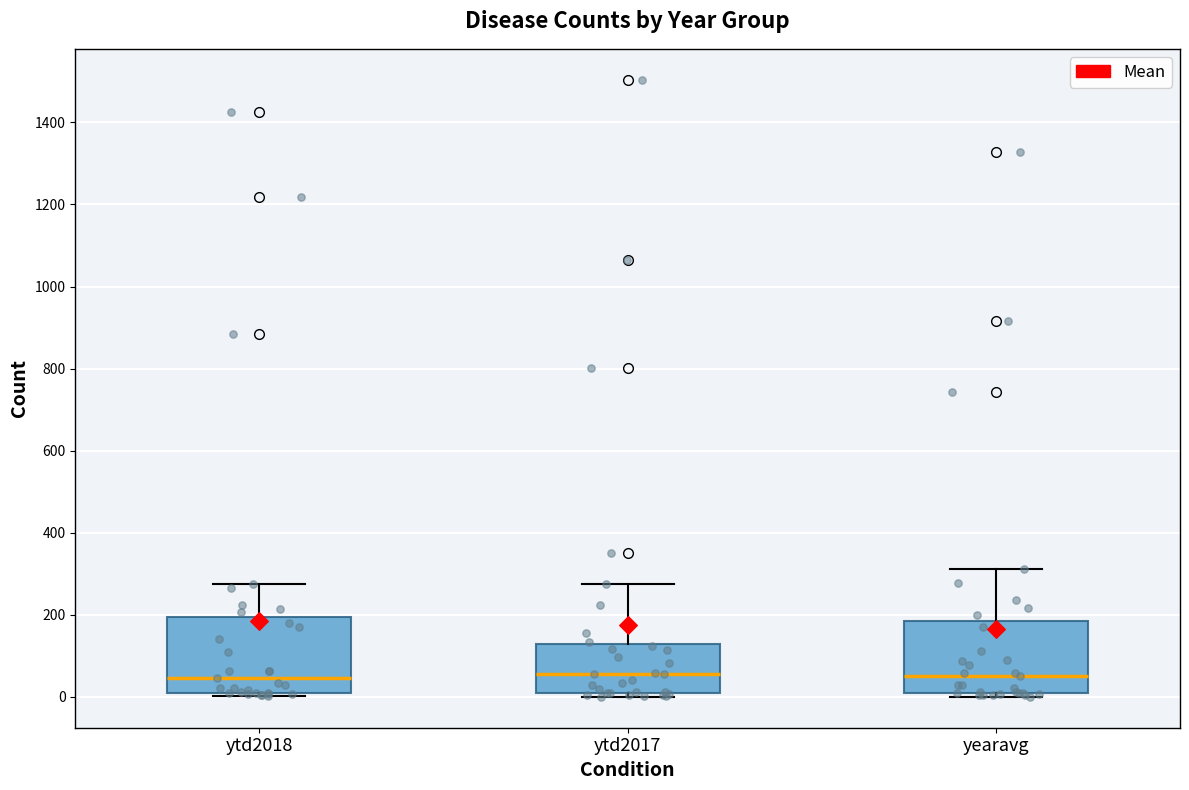

Reading left to right, read every box against the y-axis: the position of its median line, the range the box covers, and the ends of its whiskers. The values are not printed on the chart, so give them approximately, as read against the axis.

ytd2018: median 40, box 0 to 200, whiskers 0 (just below the box's lower edge) to 280
ytd2017: median 60, box 20 to 120, whiskers 0 to 280
yearavg: median 60, box 0 to 180, whiskers 0 (just below the box's lower edge) to 320